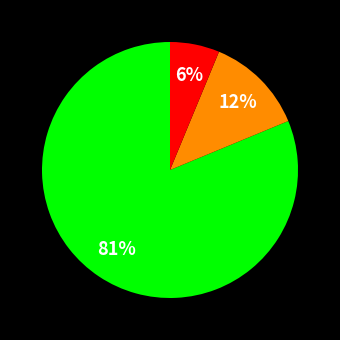

How many segments does this pie chart have?

3